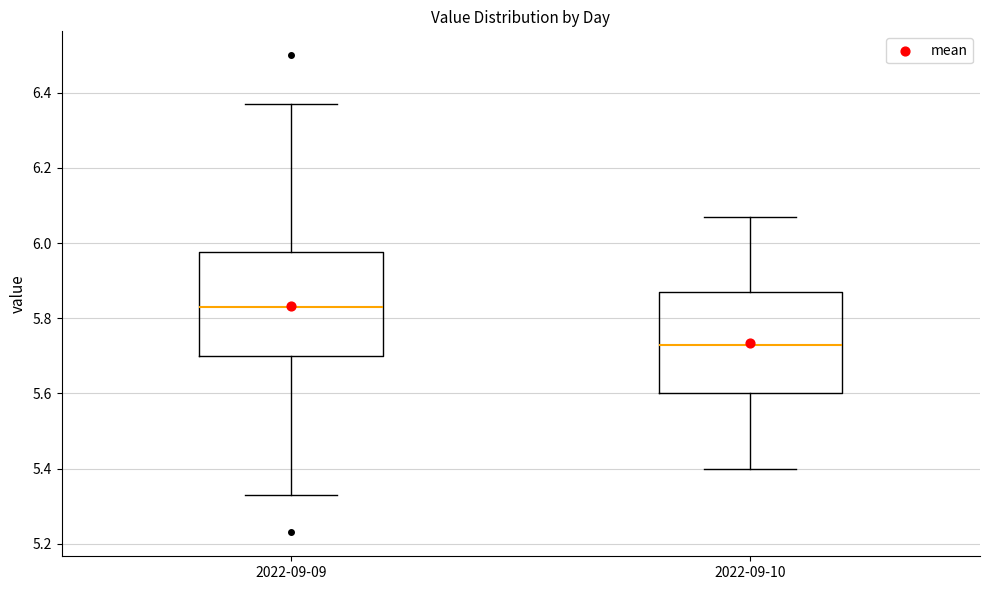

Where does the lower whisker of the box for 2022-09-09 end on the y-axis? The values are not printed on the chart, so give them approximately, as read against the axis.

5.34